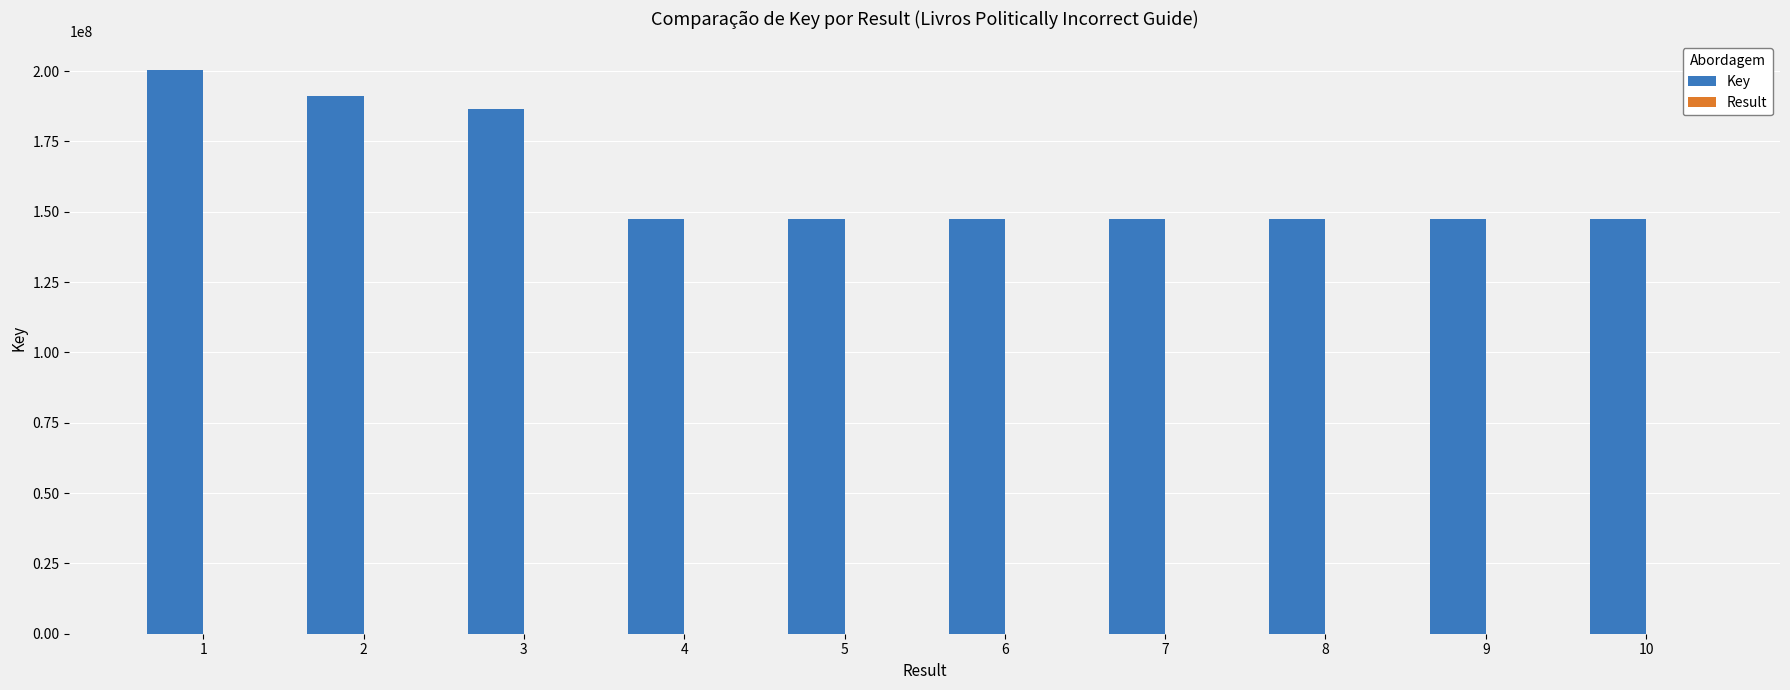

Which series changed the most between 1 and 7?

Key